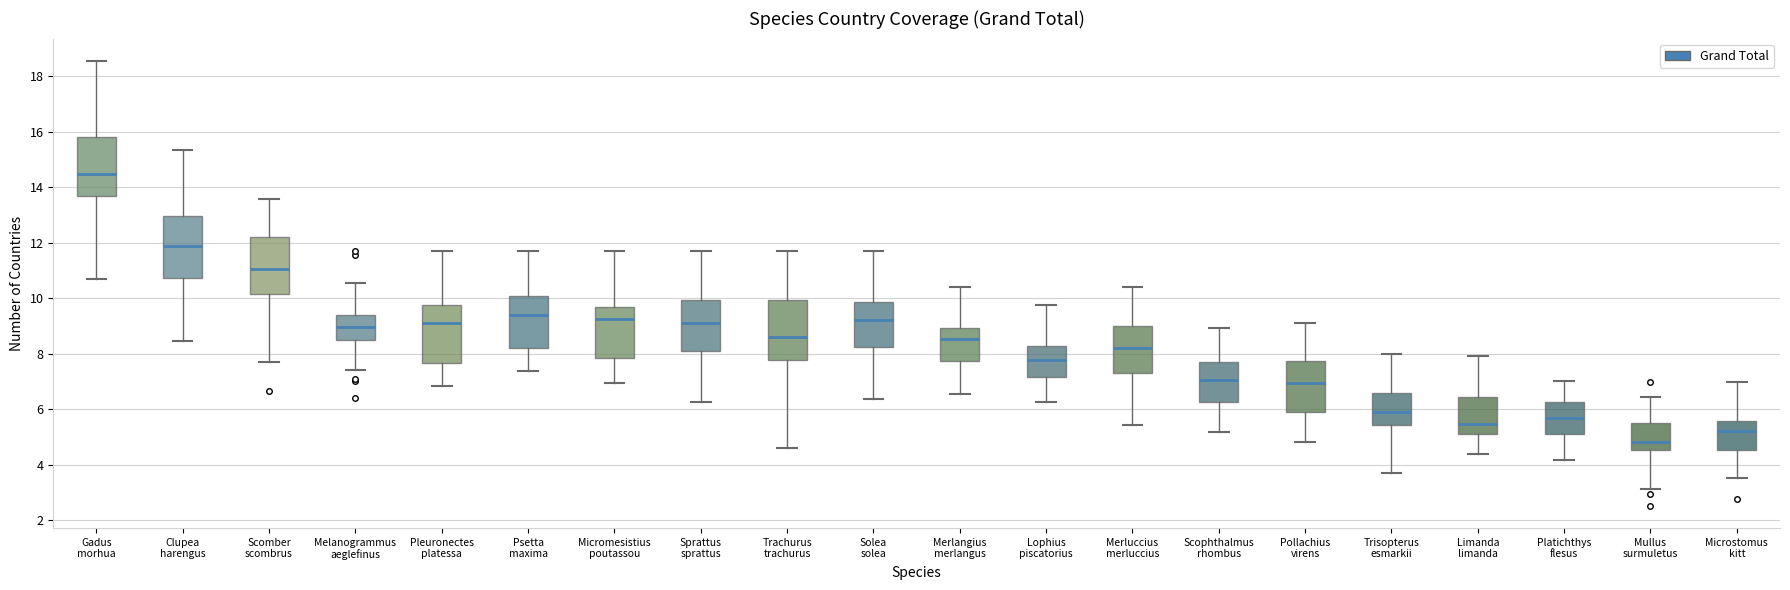

Reading left to right, transcribe this box plot: for each box, give where its median line is, the range the box spans, and where its two whiskers end, as read against the y-axis. The values are not printed on the chart, so give them approximately, as read against the axis.

Gadus morhua: median 14.4, box 13.6 to 15.8, whiskers 10.6 to 18.6
Clupea harengus: median 11.8, box 10.8 to 13.0, whiskers 8.4 to 15.4
Scomber scombrus: median 11.0, box 10.2 to 12.2, whiskers 7.8 to 13.6
Melanogrammus aeglefinus: median 9.0, box 8.4 to 9.4, whiskers 7.4 to 10.6
Pleuronectes platessa: median 9.2, box 7.6 to 9.8, whiskers 6.8 to 11.8
Psetta maxima: median 9.4, box 8.2 to 10.0, whiskers 7.4 to 11.8
Micromesistius poutassou: median 9.2, box 7.8 to 9.6, whiskers 7.0 to 11.8
Sprattus sprattus: median 9.0, box 8.2 to 10.0, whiskers 6.2 to 11.8
Trachurus trachurus: median 8.6, box 7.8 to 10.0, whiskers 4.6 to 11.8
Solea solea: median 9.2, box 8.2 to 9.8, whiskers 6.4 to 11.8
Merlangius merlangus: median 8.6, box 7.8 to 9.0, whiskers 6.6 to 10.4
Lophius piscatorius: median 7.8, box 7.2 to 8.2, whiskers 6.2 to 9.8
Merluccius merluccius: median 8.2, box 7.4 to 9.0, whiskers 5.4 to 10.4
Scophthalmus rhombus: median 7.0, box 6.2 to 7.8, whiskers 5.2 to 9.0
Pollachius virens: median 7.0, box 6.0 to 7.8, whiskers 4.8 to 9.2
Trisopterus esmarkii: median 5.8, box 5.4 to 6.6, whiskers 3.6 to 8.0
Limanda limanda: median 5.4, box 5.2 to 6.4, whiskers 4.4 to 8.0
Platichthys flesus: median 5.6, box 5.2 to 6.2, whiskers 4.2 to 7.0
Mullus surmuletus: median 4.8, box 4.6 to 5.4, whiskers 3.2 to 6.4
Microstomus kitt: median 5.2, box 4.6 to 5.6, whiskers 3.6 to 7.0